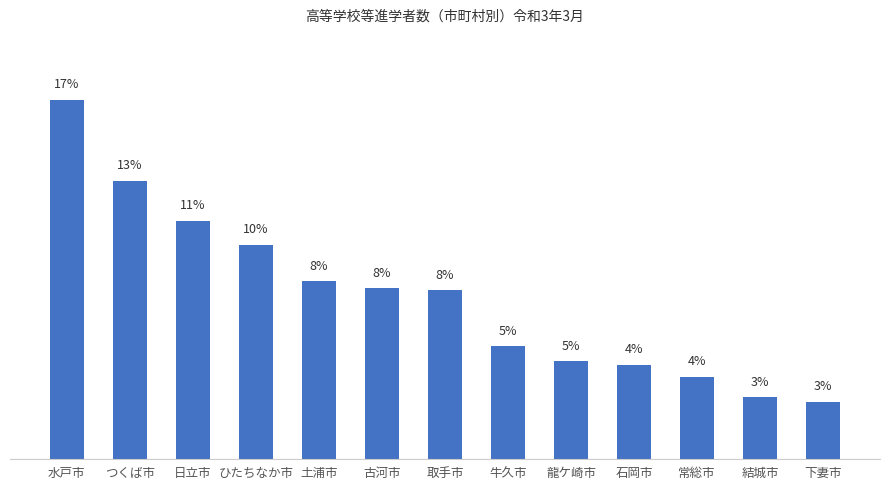

What is the difference between the values at 石岡市 and 水戸市?

12.6